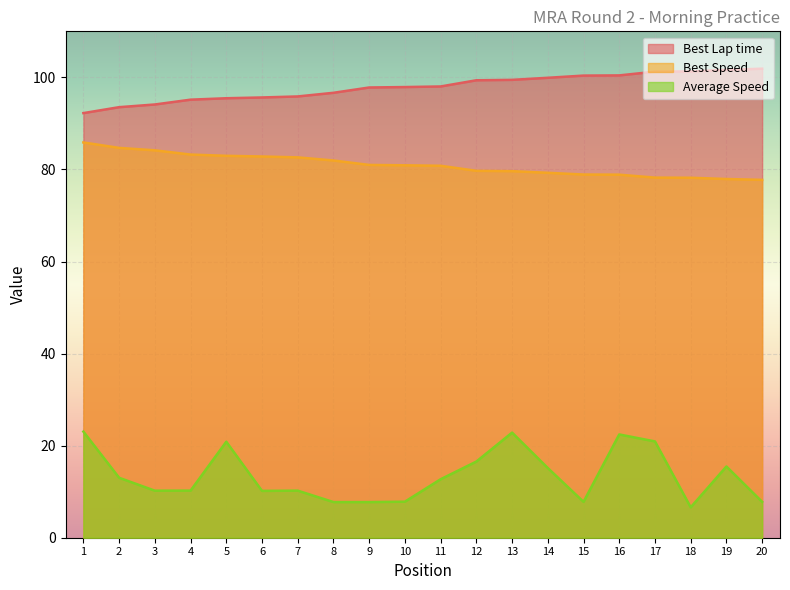

True or false: Best Lap time has more than 1 points higher than both neighbors.

False